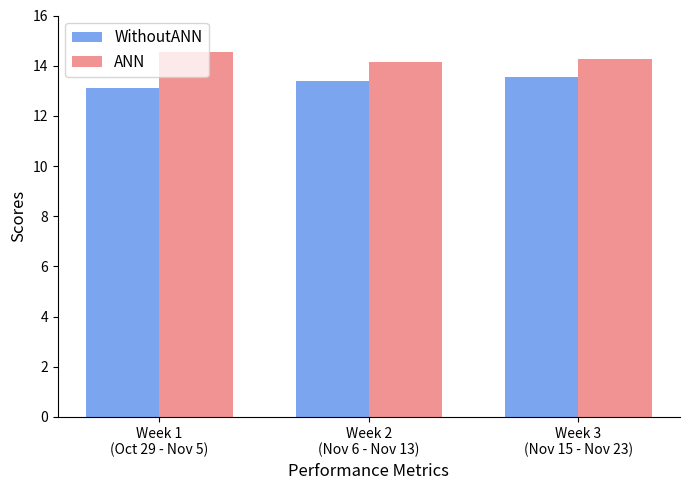

The value of ANN at Week 3
(Nov 15 - Nov 23) is 14.3. True or false?

True